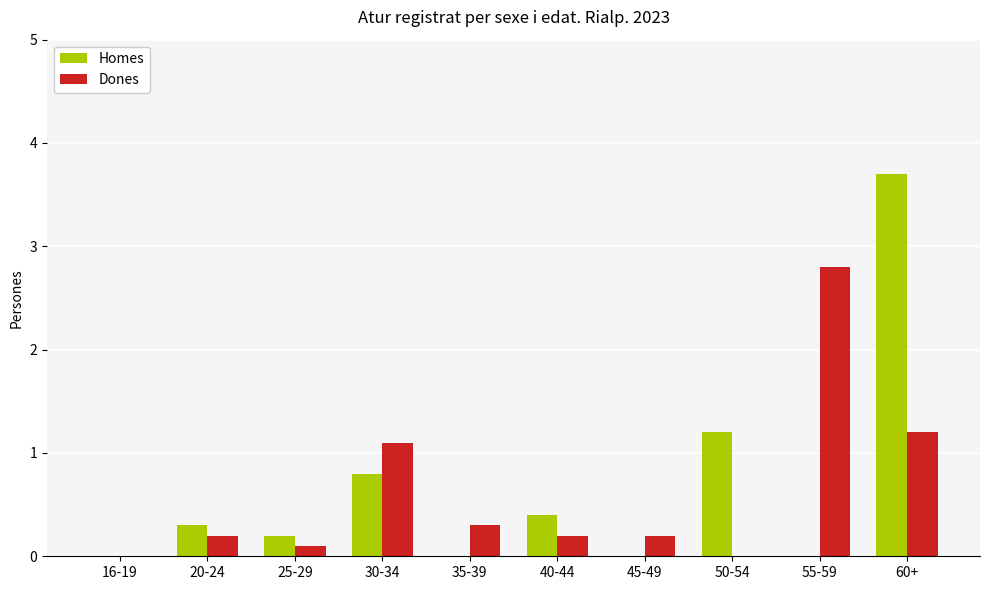

What is the sum of the Homes values at 16-19 and 60+?

3.7